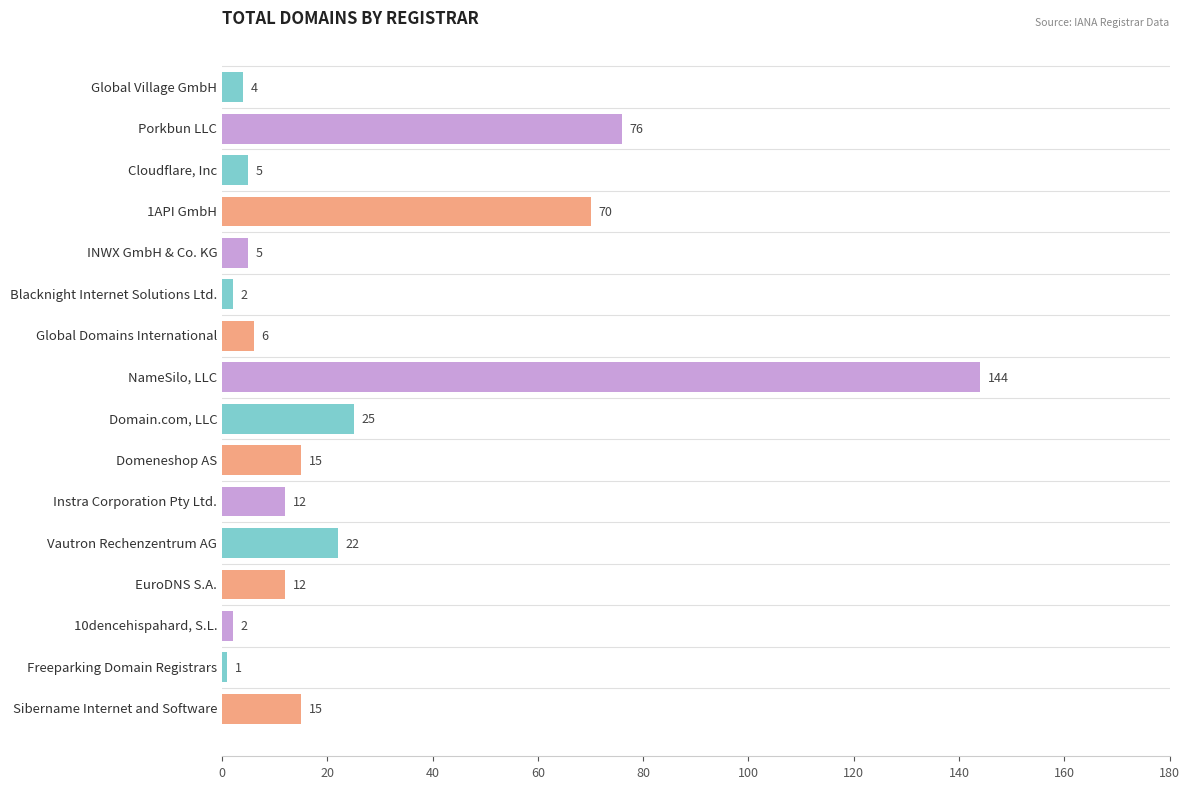

How many bars are there in total?

16